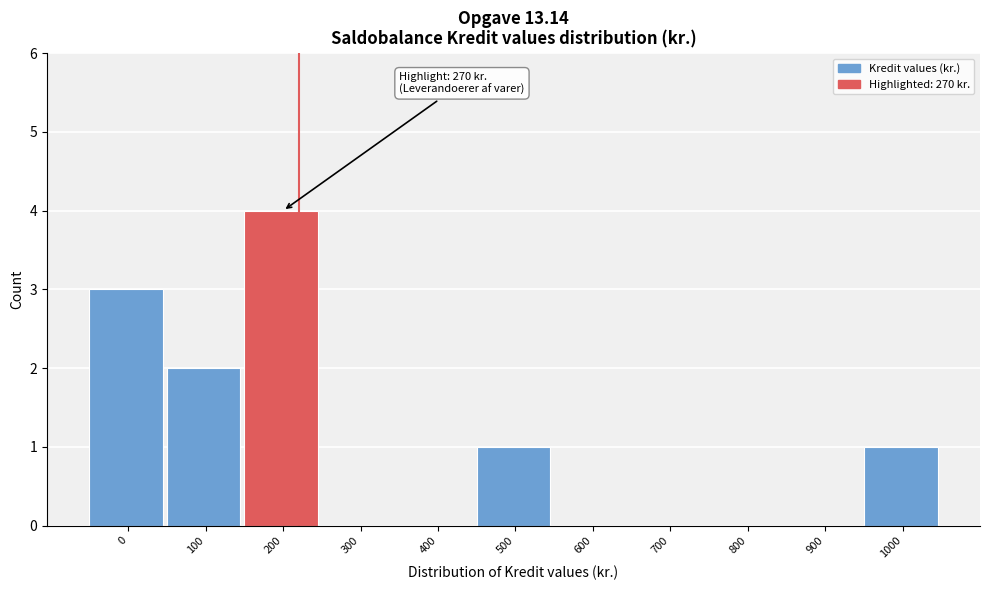

Reading left to right, extract all data points from this chart.

0=3	100=2	200=4	300=0	400=0	500=1	600=0	700=0	800=0	900=0	1000=1